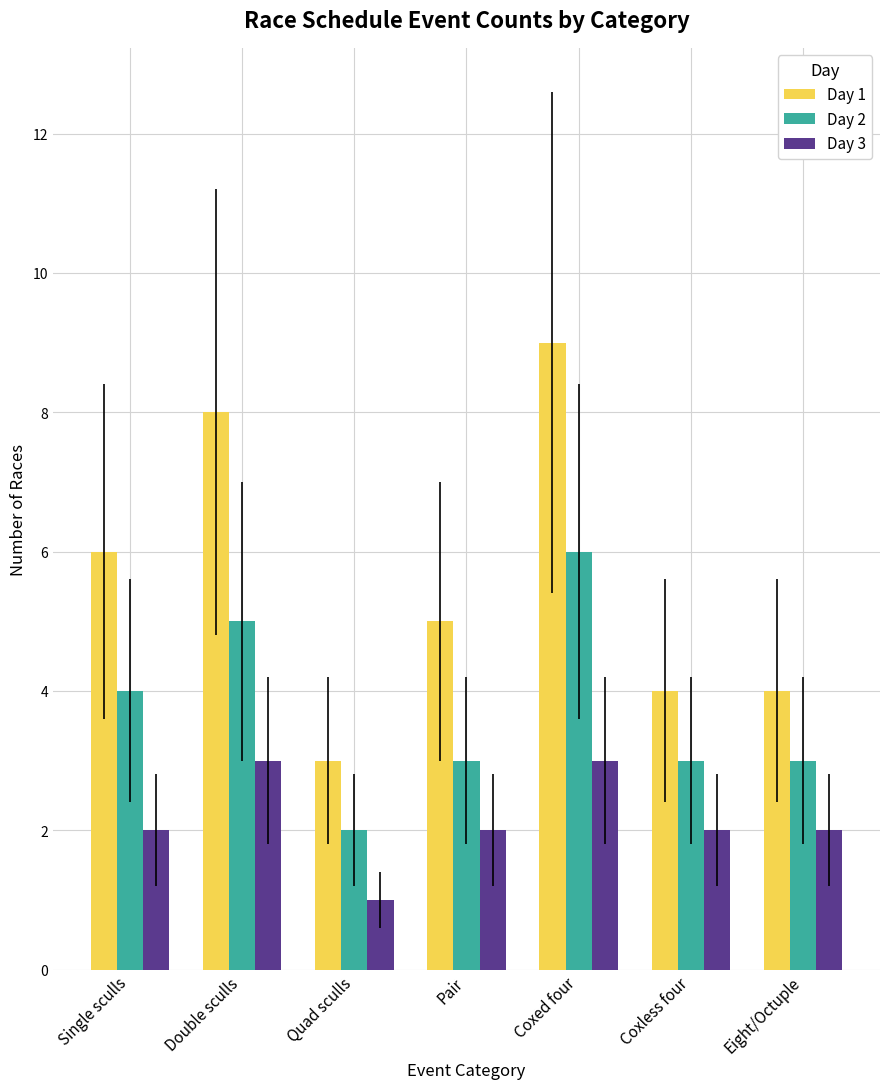

Read the Day 2 value at Quad sculls.

2